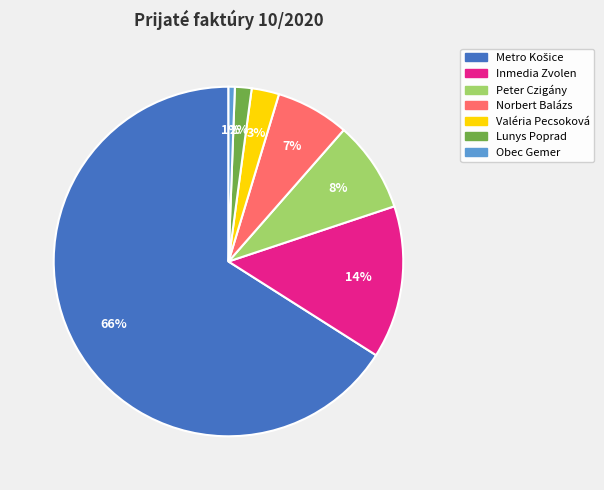

To the nearest percent, what portion does Obec Gemer represent?

1%